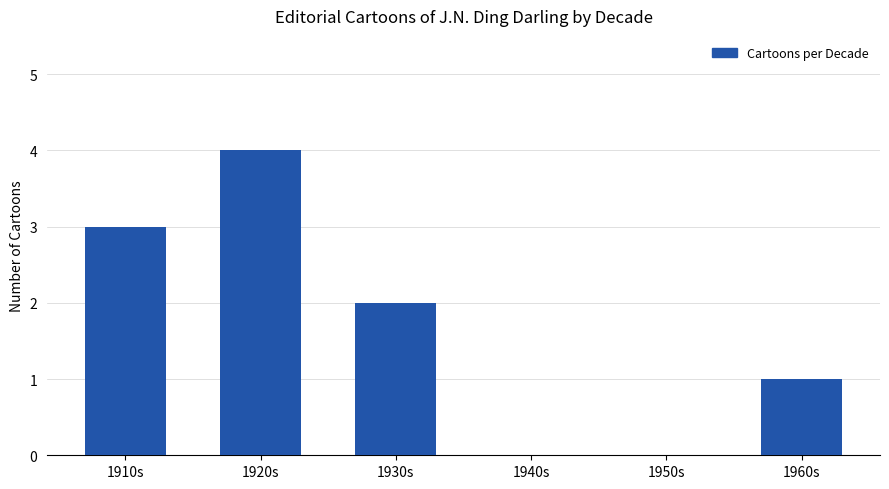

What is the sum of all values?

10